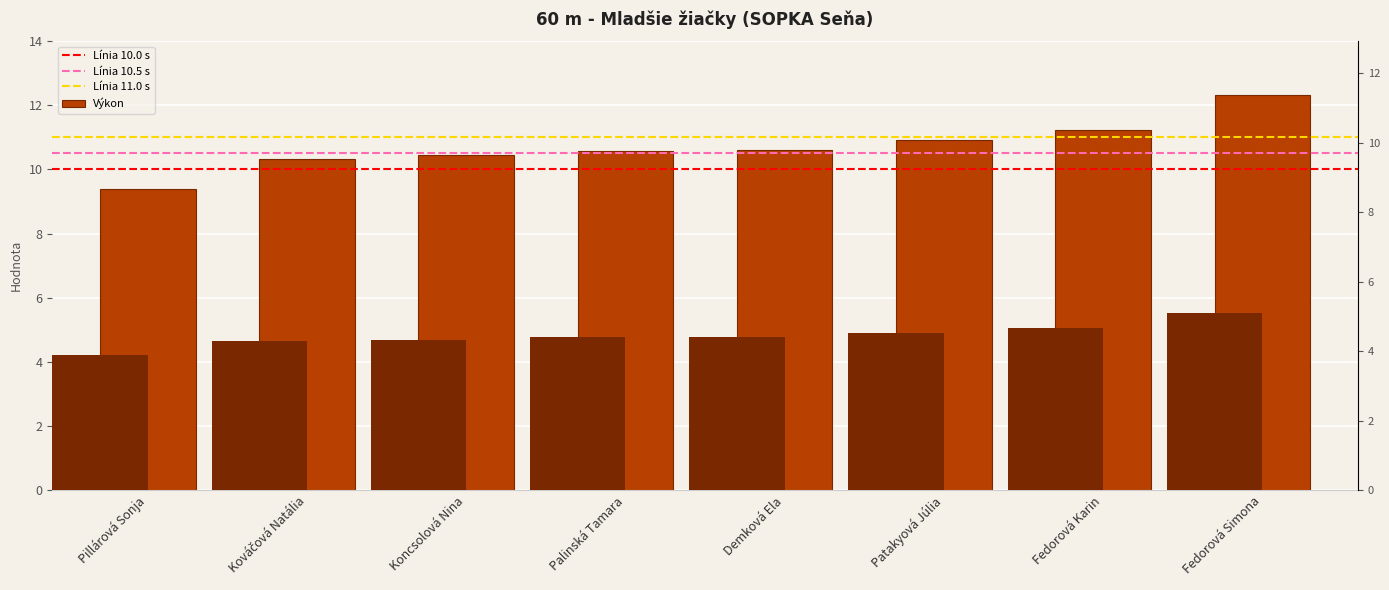

Reading left to right, what are all the values shown in this chart?

9.4	10.3	10.4	10.6	10.6	10.9	11.2	12.3